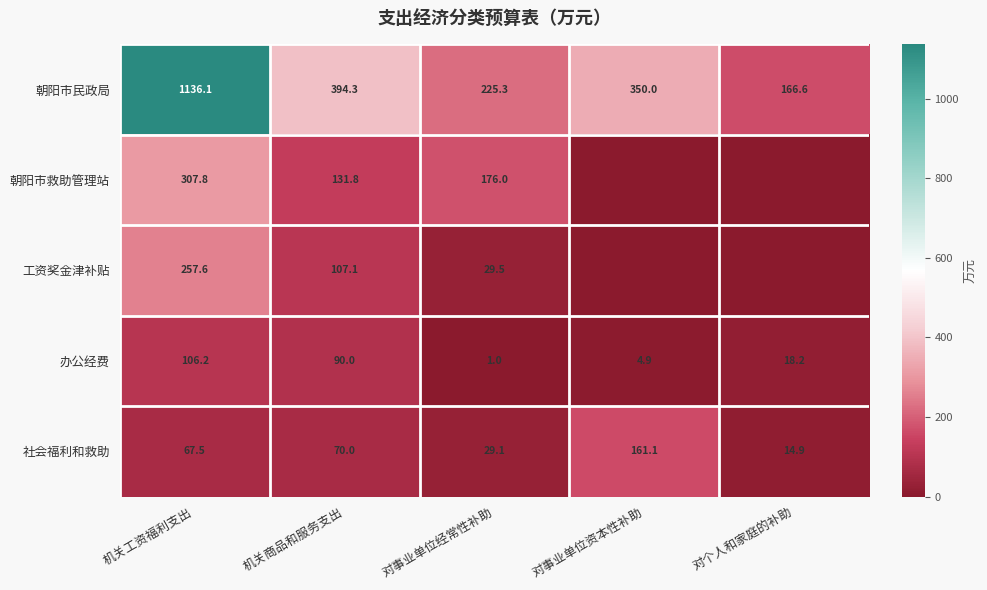

Rank the series at 机关工资福利支出 from lowest to highest value.

社会福利和救助, 办公经费, 工资奖金津补贴, 朝阳市救助管理站, 朝阳市民政局